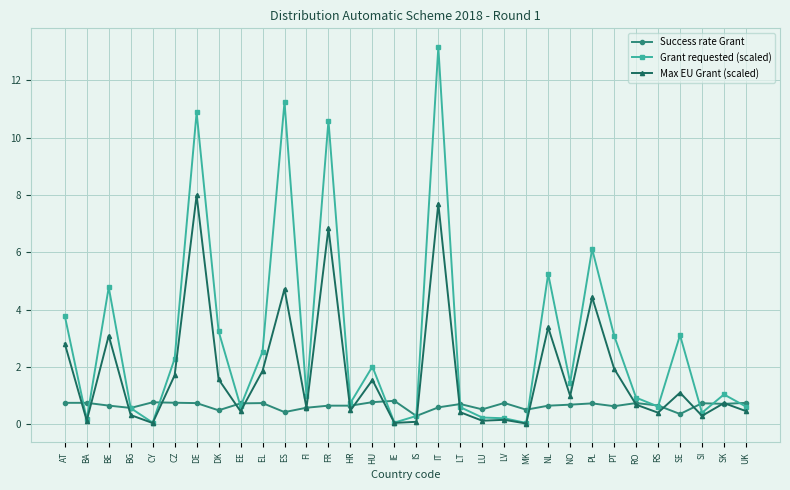

Is this an area chart (filled region under the line)?

No